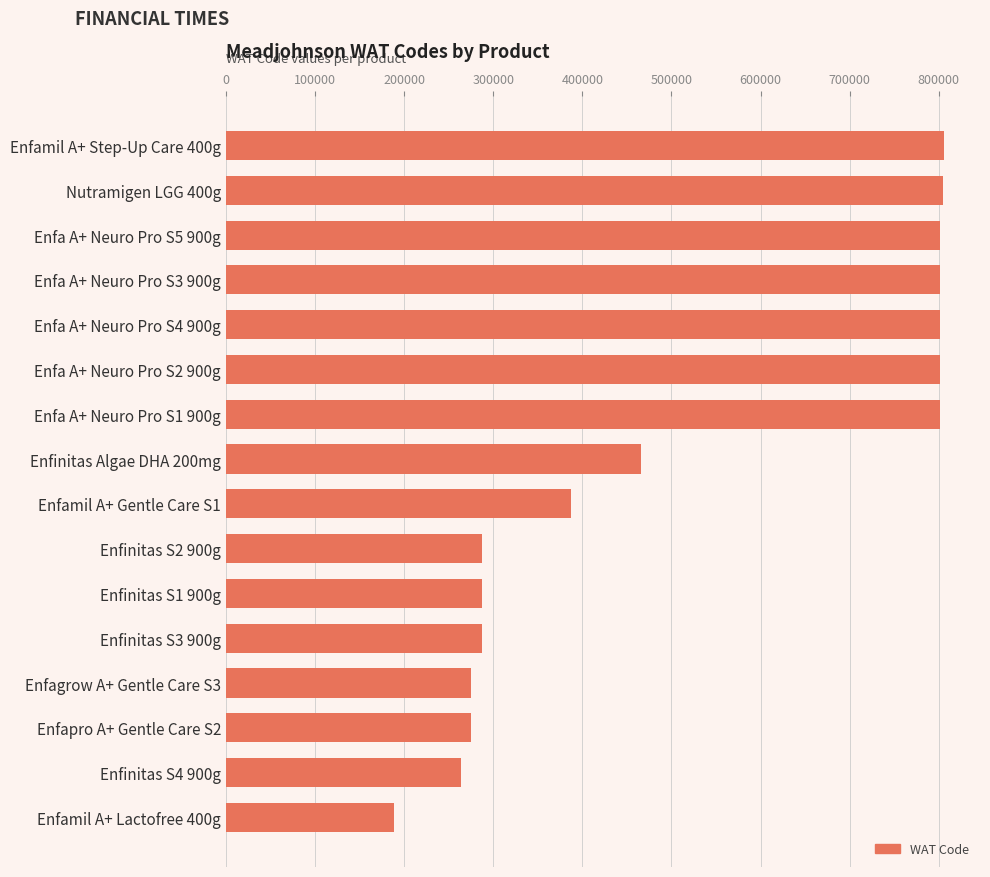

Does the chart contain stacked bars?

No